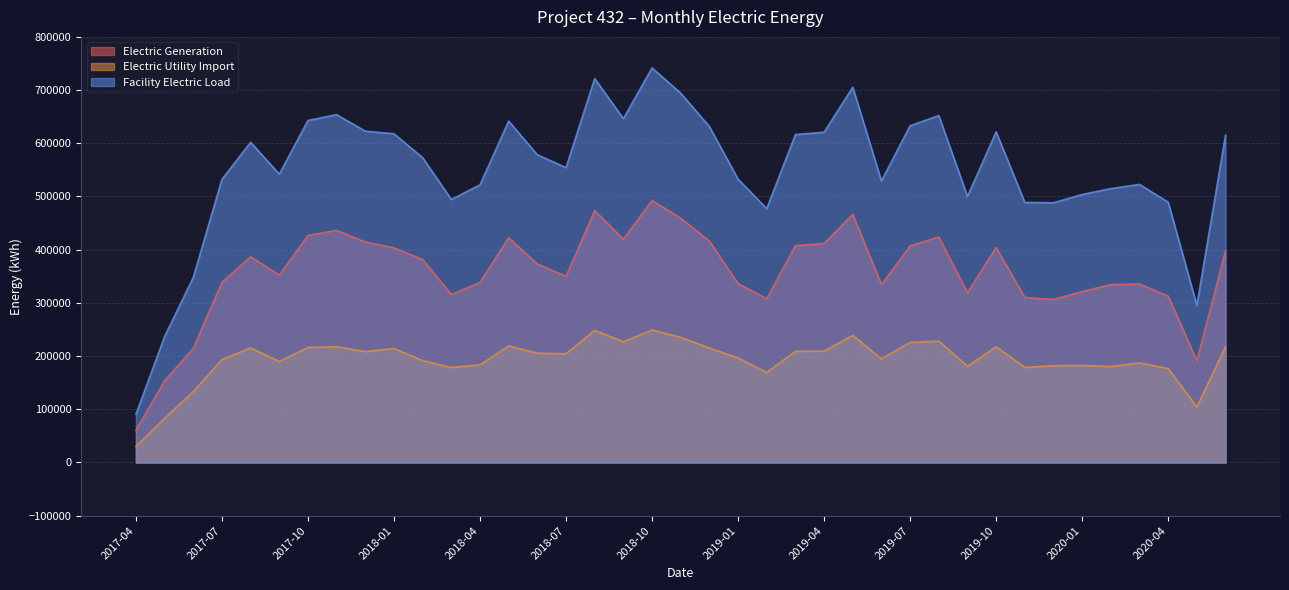

Which series changed the most between 2018-09 and 2019-06?

Facility Electric Load